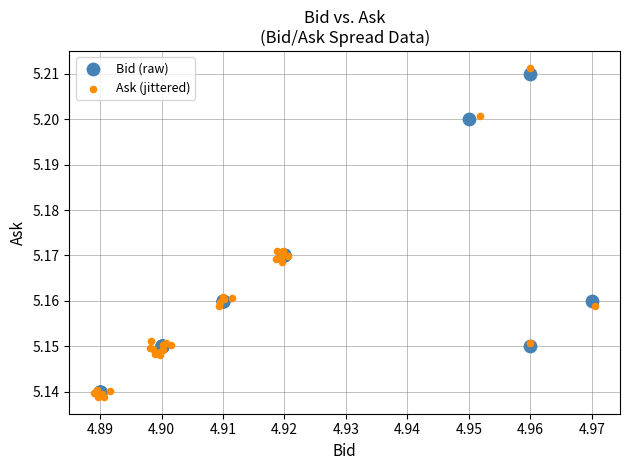

Which series has the widest spread of Y values?

Ask (jittered)